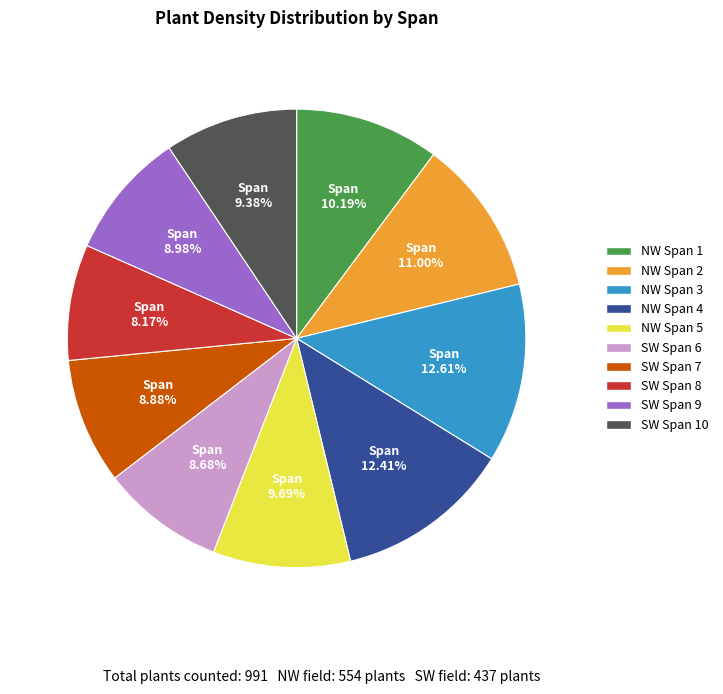

Is the sum of SW Span 6 and SW Span 7 greater than half?

No